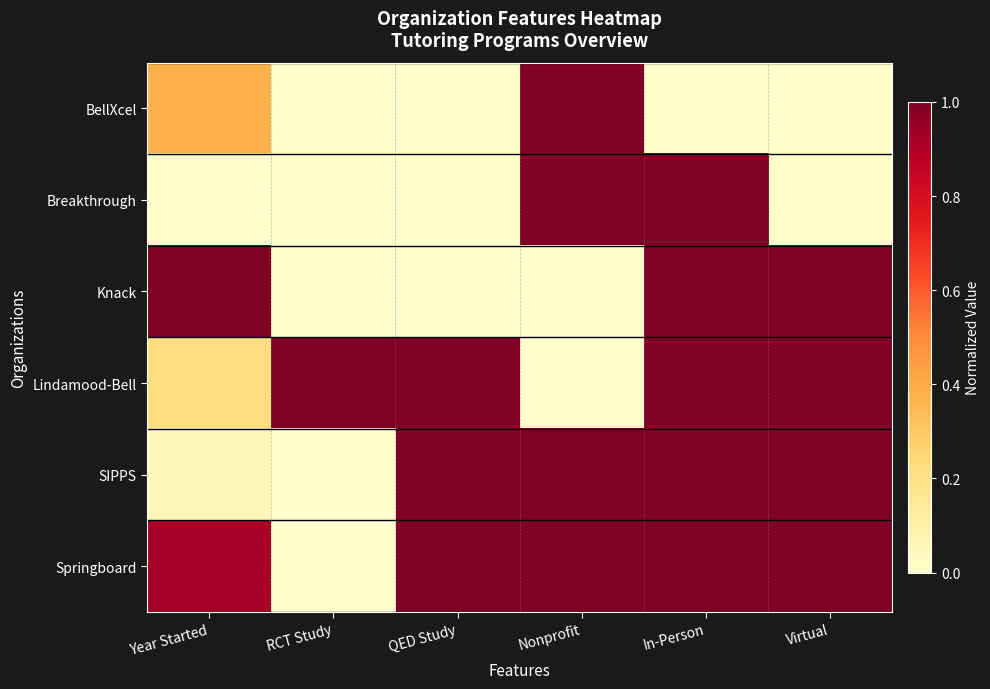

At Year Started, list the series in order from largest to smallest.

Knack, Springboard, BellXcel, Lindamood-Bell, SIPPS, Breakthrough